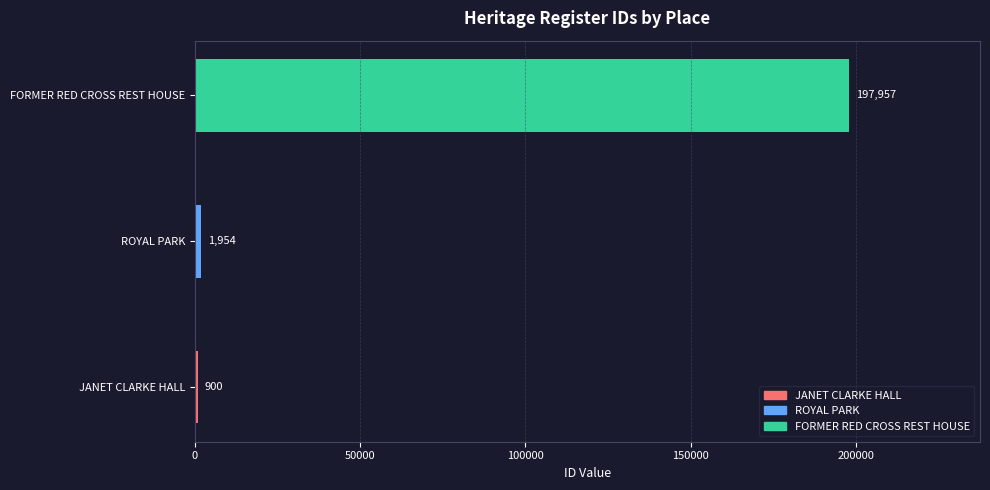

True or false: the data shows 40963 at FORMER RED CROSS REST HOUSE.

False